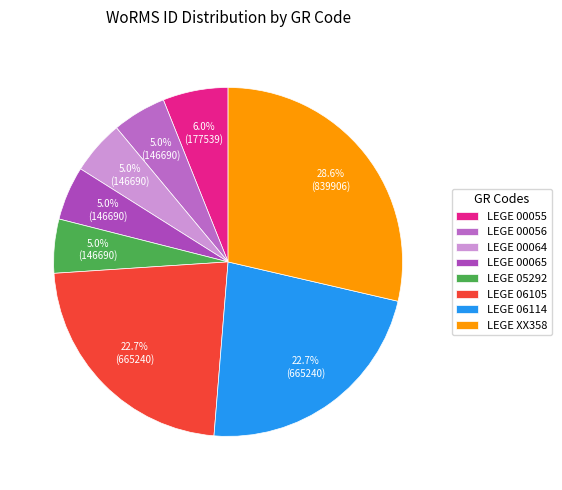

Is it true that LEGE 00064 is 5% of the pie?

True